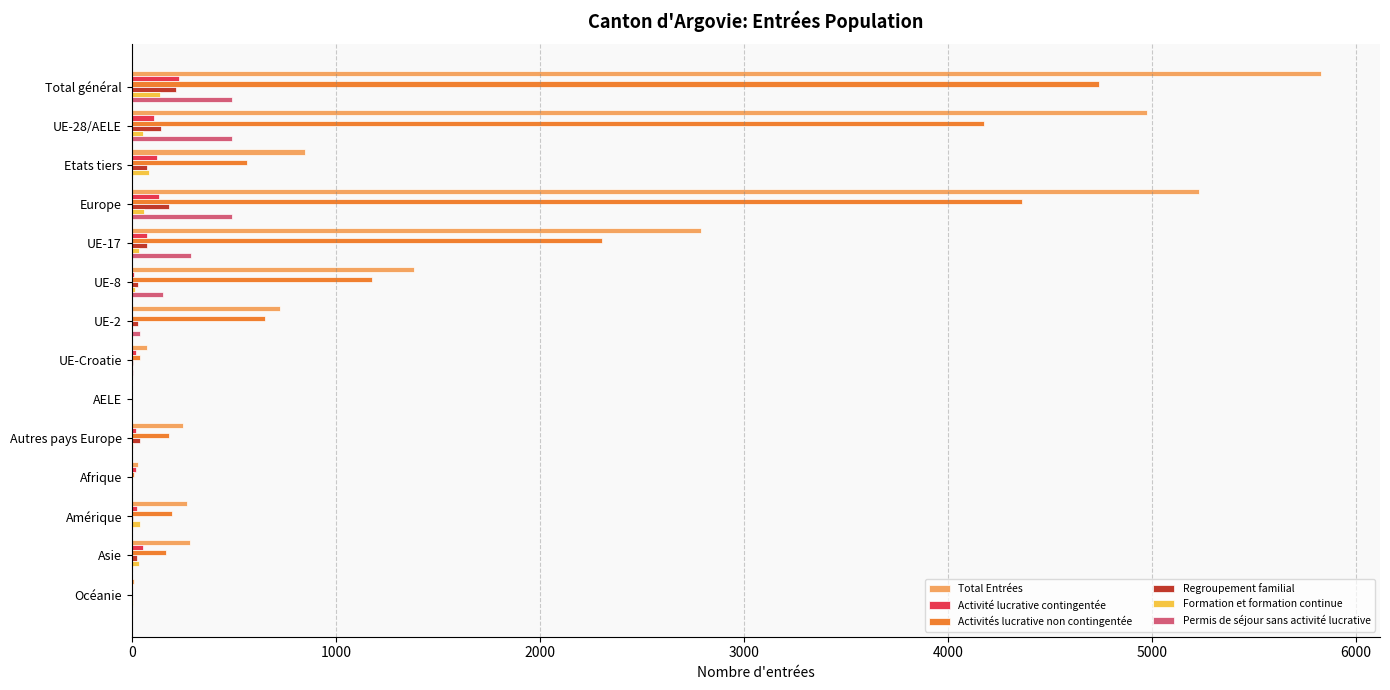

Which series has the widest spread of values?

Total Entrées